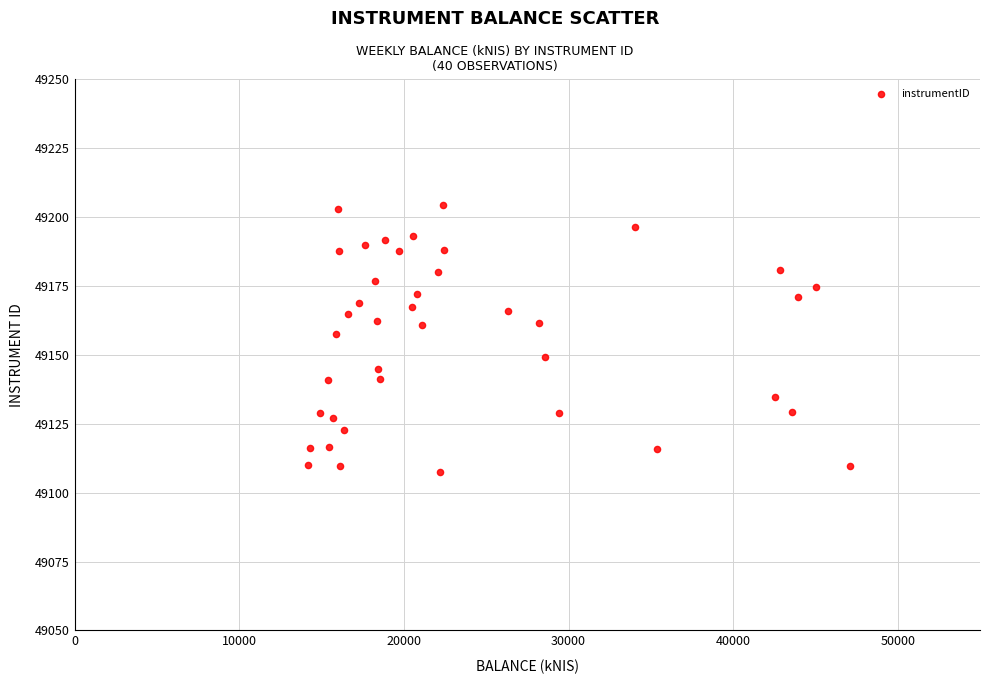

What is the range of Y values (max minus min)?

96.7